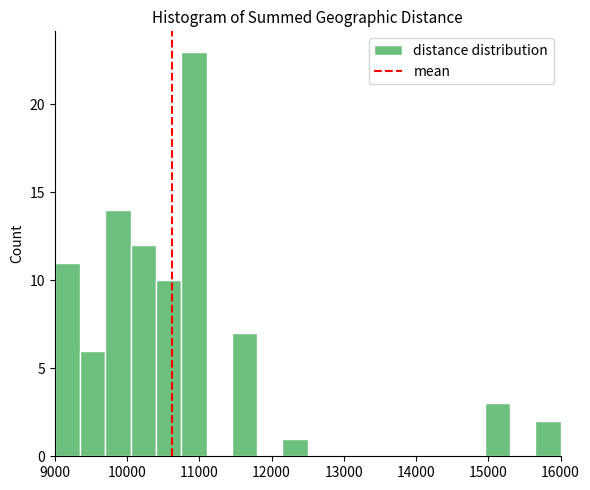

Read against the x-axis, roughly where is the centre of the tallest bar?

10900